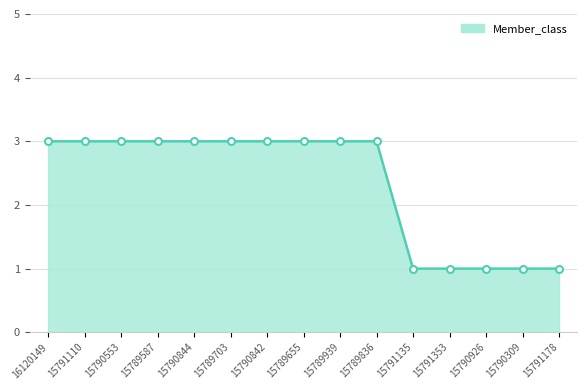

What is the ratio of the value at 15791135 to the value at 15791110?

0.3